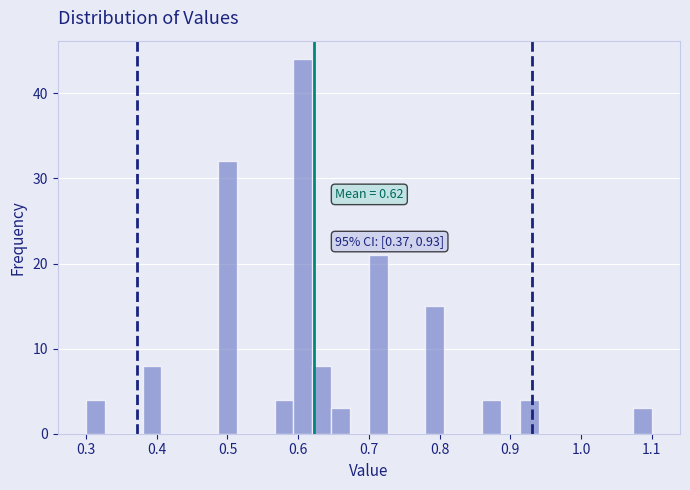

Read against the x-axis, roughly where is the centre of the tallest bar?

0.61